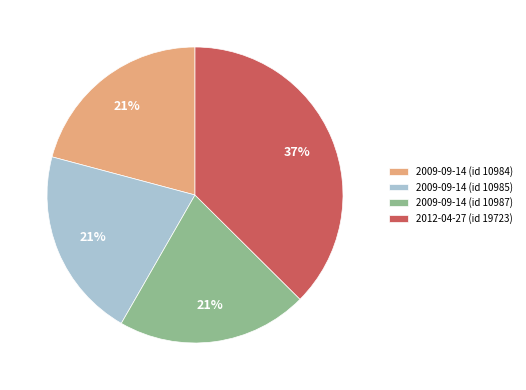

How many slices are in this pie chart?

4